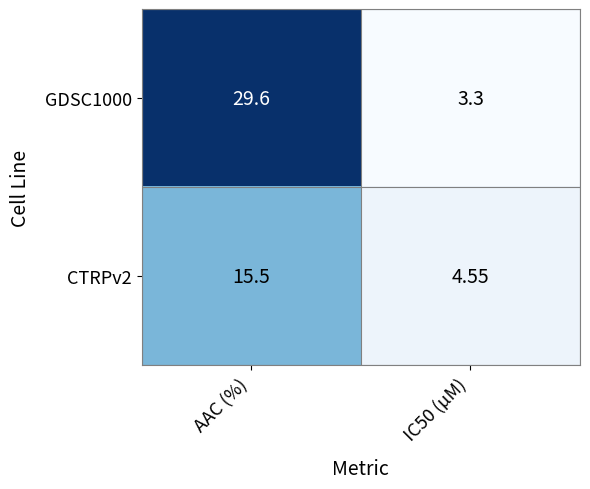

Which category has the highest value across all series?

AAC (%)